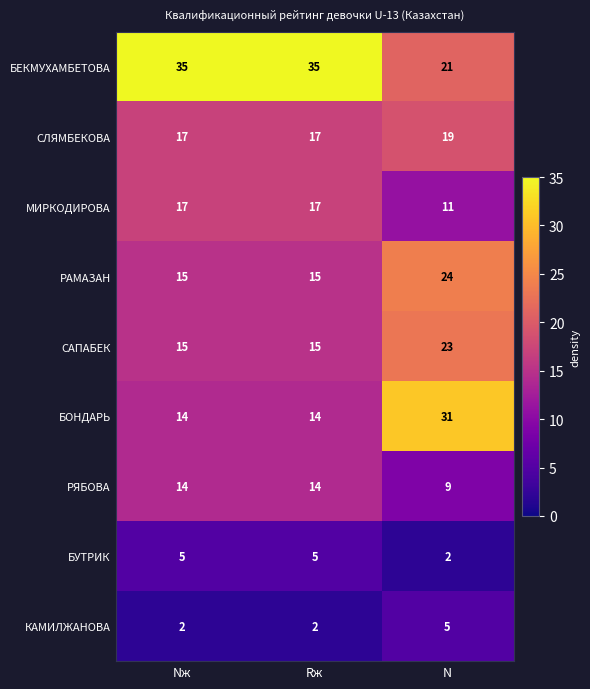

Reading left to right, what are all the values shown in this chart?

БЕКМУХАМБЕТОВА: Nж=35	Rж=35	N=21
СЛЯМБЕКОВА: Nж=17	Rж=17	N=19
МИРКОДИРОВА: Nж=17	Rж=17	N=11
РАМАЗАН: Nж=15	Rж=15	N=24
САПАБЕК: Nж=15	Rж=15	N=23
БОНДАРЬ: Nж=14	Rж=14	N=31
РЯБОВА: Nж=14	Rж=14	N=9
БУТРИК: Nж=5	Rж=5	N=2
КАМИЛЖАНОВА: Nж=2	Rж=2	N=5